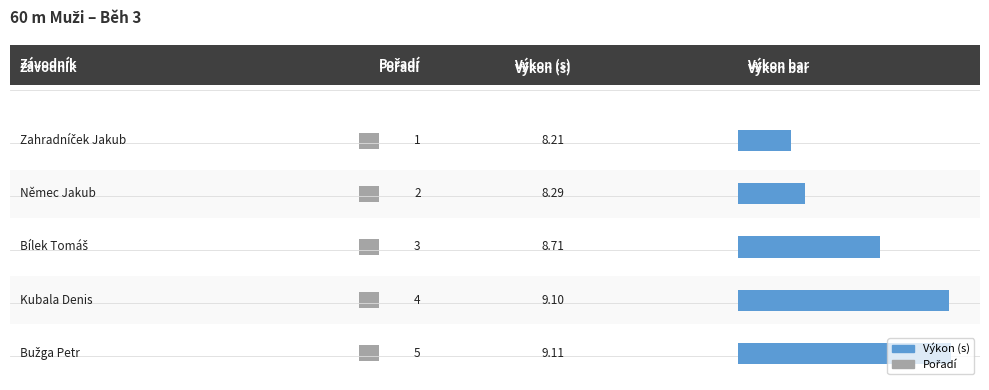

Reading left to right, what are all the values shown in this chart?

Pořadí: Zahradníček Jakub=1.0	Němec Jakub=2.0	Bílek Tomáš=3.0	Kubala Denis=4.0	Bužga Petr=5.0
Výkon: Zahradníček Jakub=8.2	Němec Jakub=8.3	Bílek Tomáš=8.7	Kubala Denis=9.1	Bužga Petr=9.1